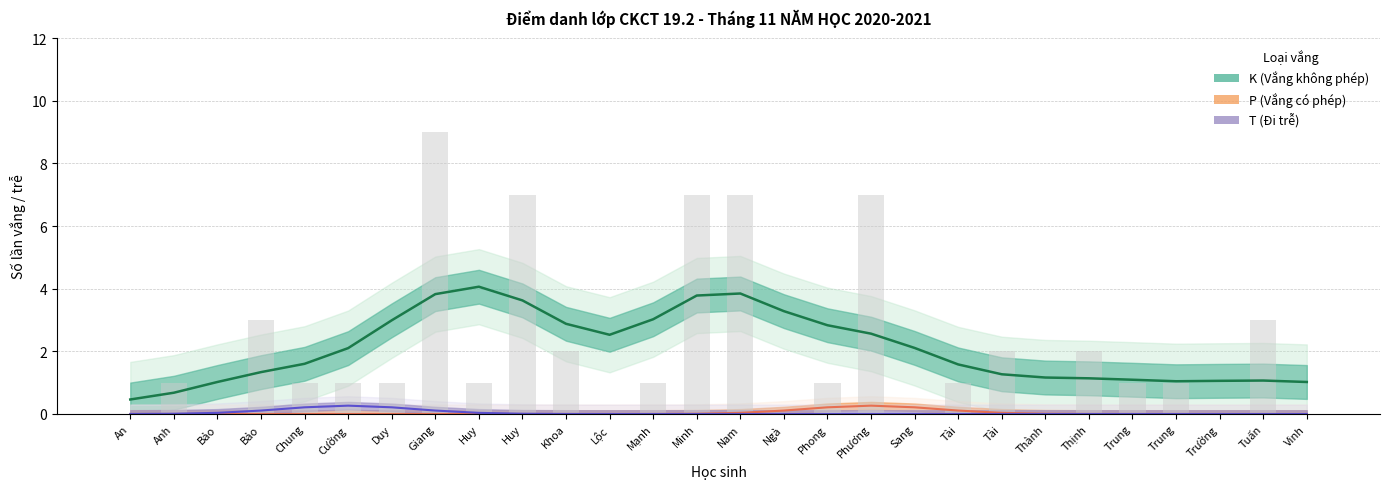

What is the difference between the maximum and minimum values in the P (Vắng có phép) series?

1